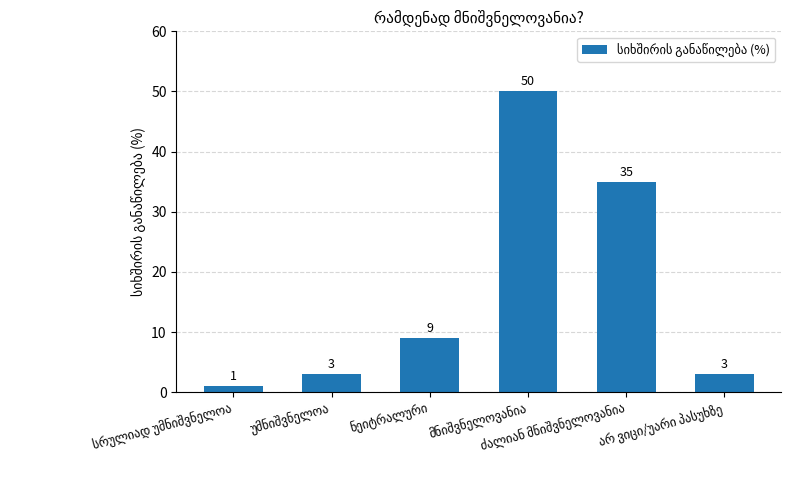

What is the greatest value displayed?

50